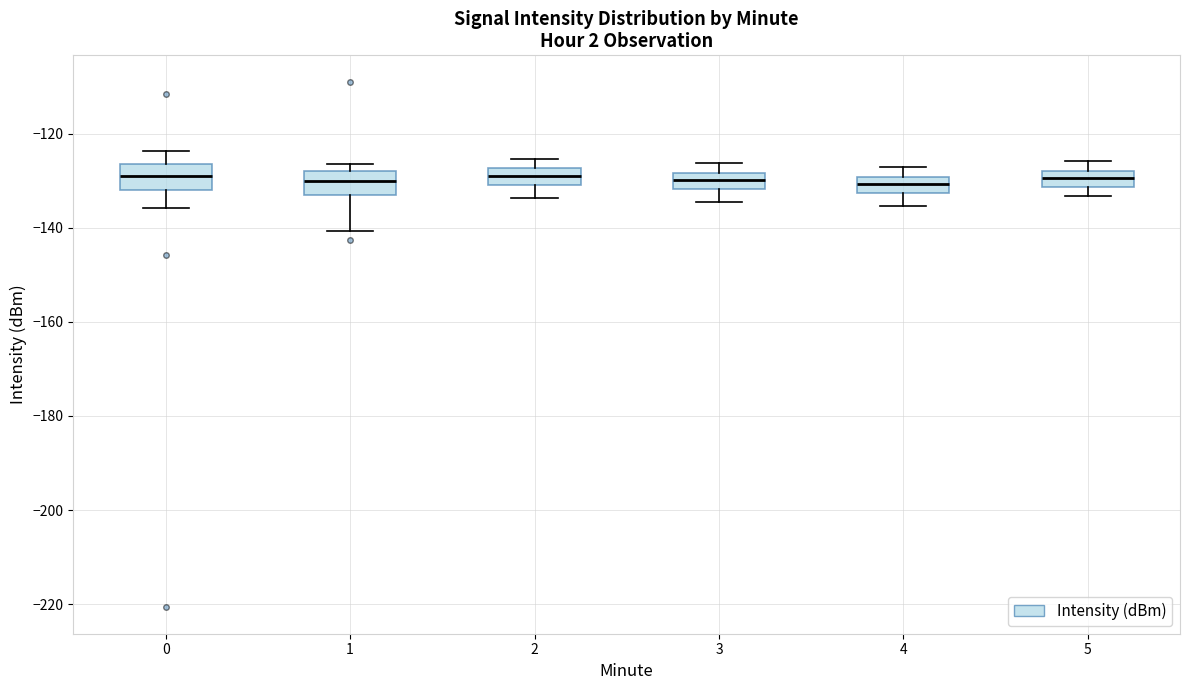

Reading left to right, read every box against the y-axis: the position of its median line, the range the box covers, and the ends of its whiskers. The values are not printed on the chart, so give them approximately, as read against the axis.

0: median -128, box -132 to -126, whiskers -136 to -124
1: median -130, box -134 to -128, whiskers -140 to -126
2: median -128 (inside the box), box -130 to -128, whiskers -134 to -126
3: median -130, box -132 to -128, whiskers -134 to -126
4: median -130 (inside the box), box -132 to -130, whiskers -136 to -126
5: median -130, box -132 to -128, whiskers -134 to -126